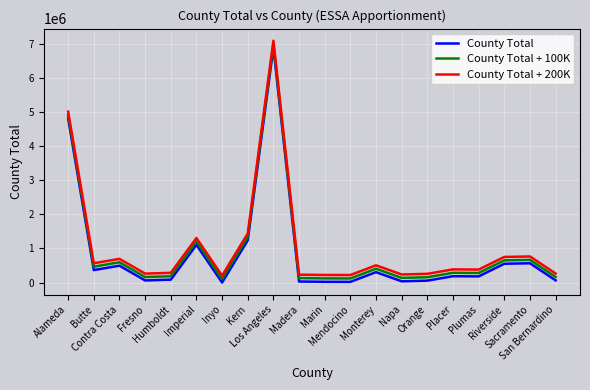

What are all the series names shown in the legend?

County Total, County Total + 100K, County Total + 200K